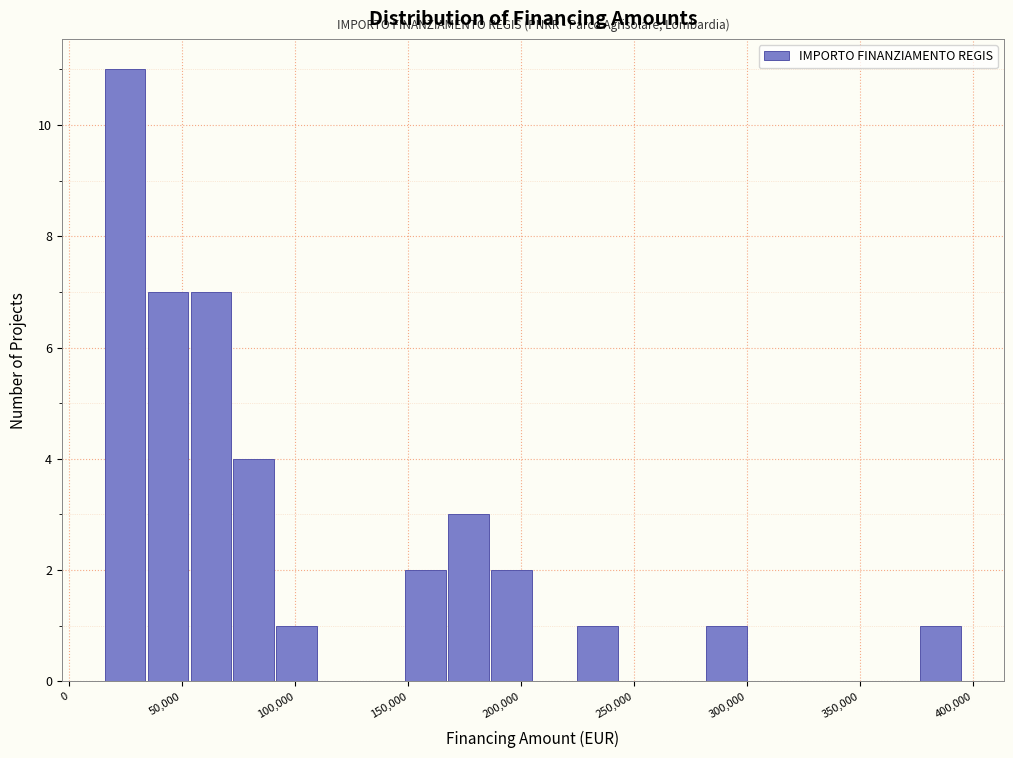

Read against the x-axis, roughly where is the centre of the tallest bar?

25000